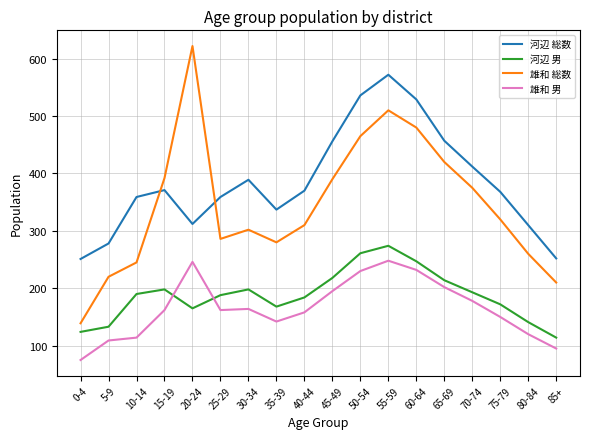

True or false: 雄和 総数 has a value of 210 at 85+.

True